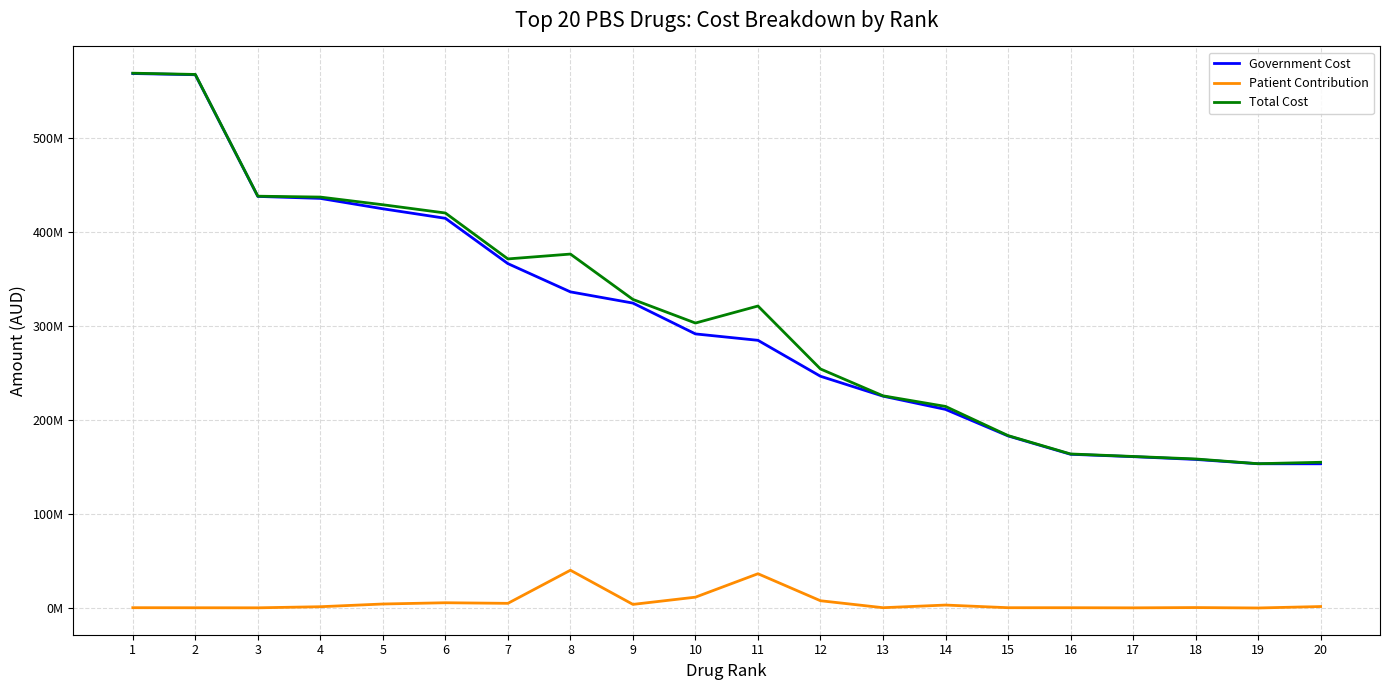

What is the difference between the Patient Contribution values at 6 and 1?

5257640.4